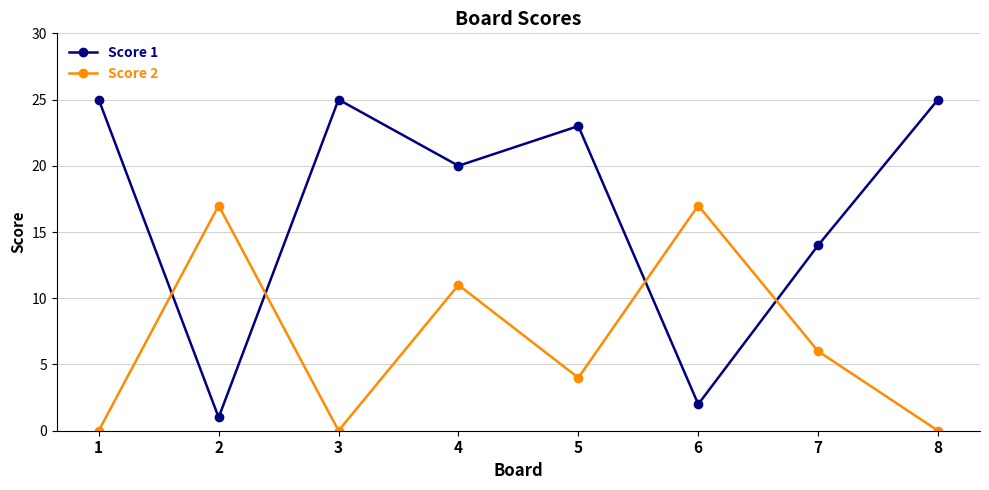

At which category does Score 1 reach its first local valley?

2